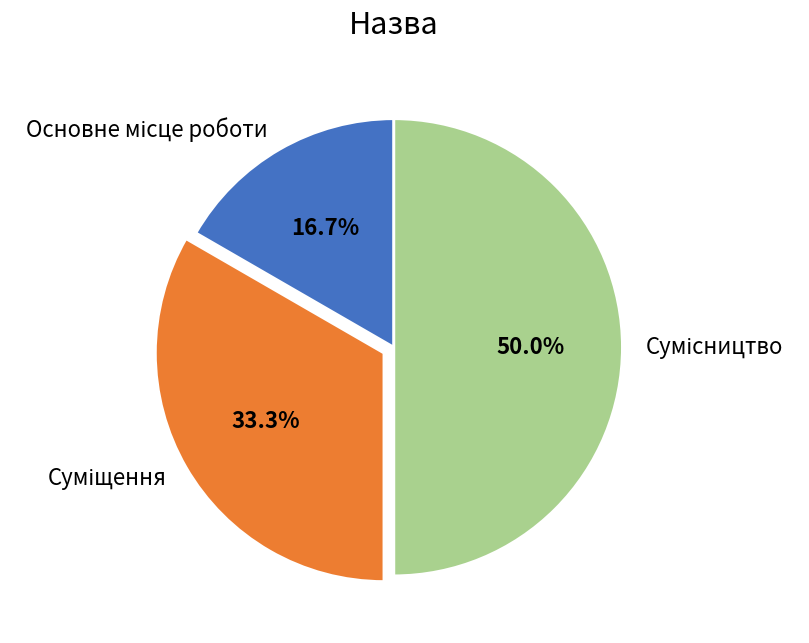

Approximately how many times larger is the value at Сумісництво compared to Основне місце роботи?

3.0